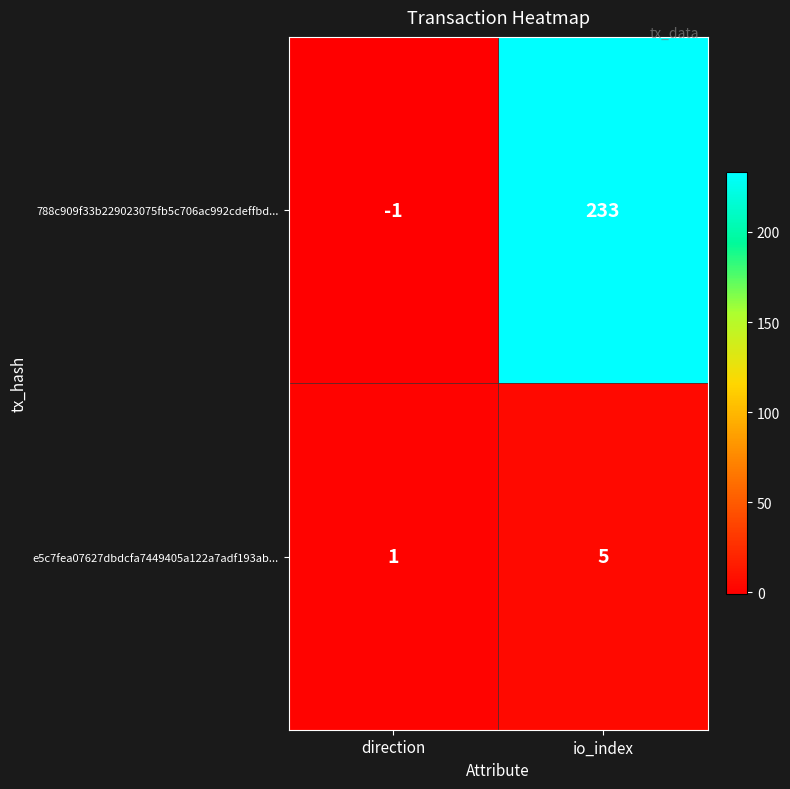

What is the total value across all series at io_index?

238